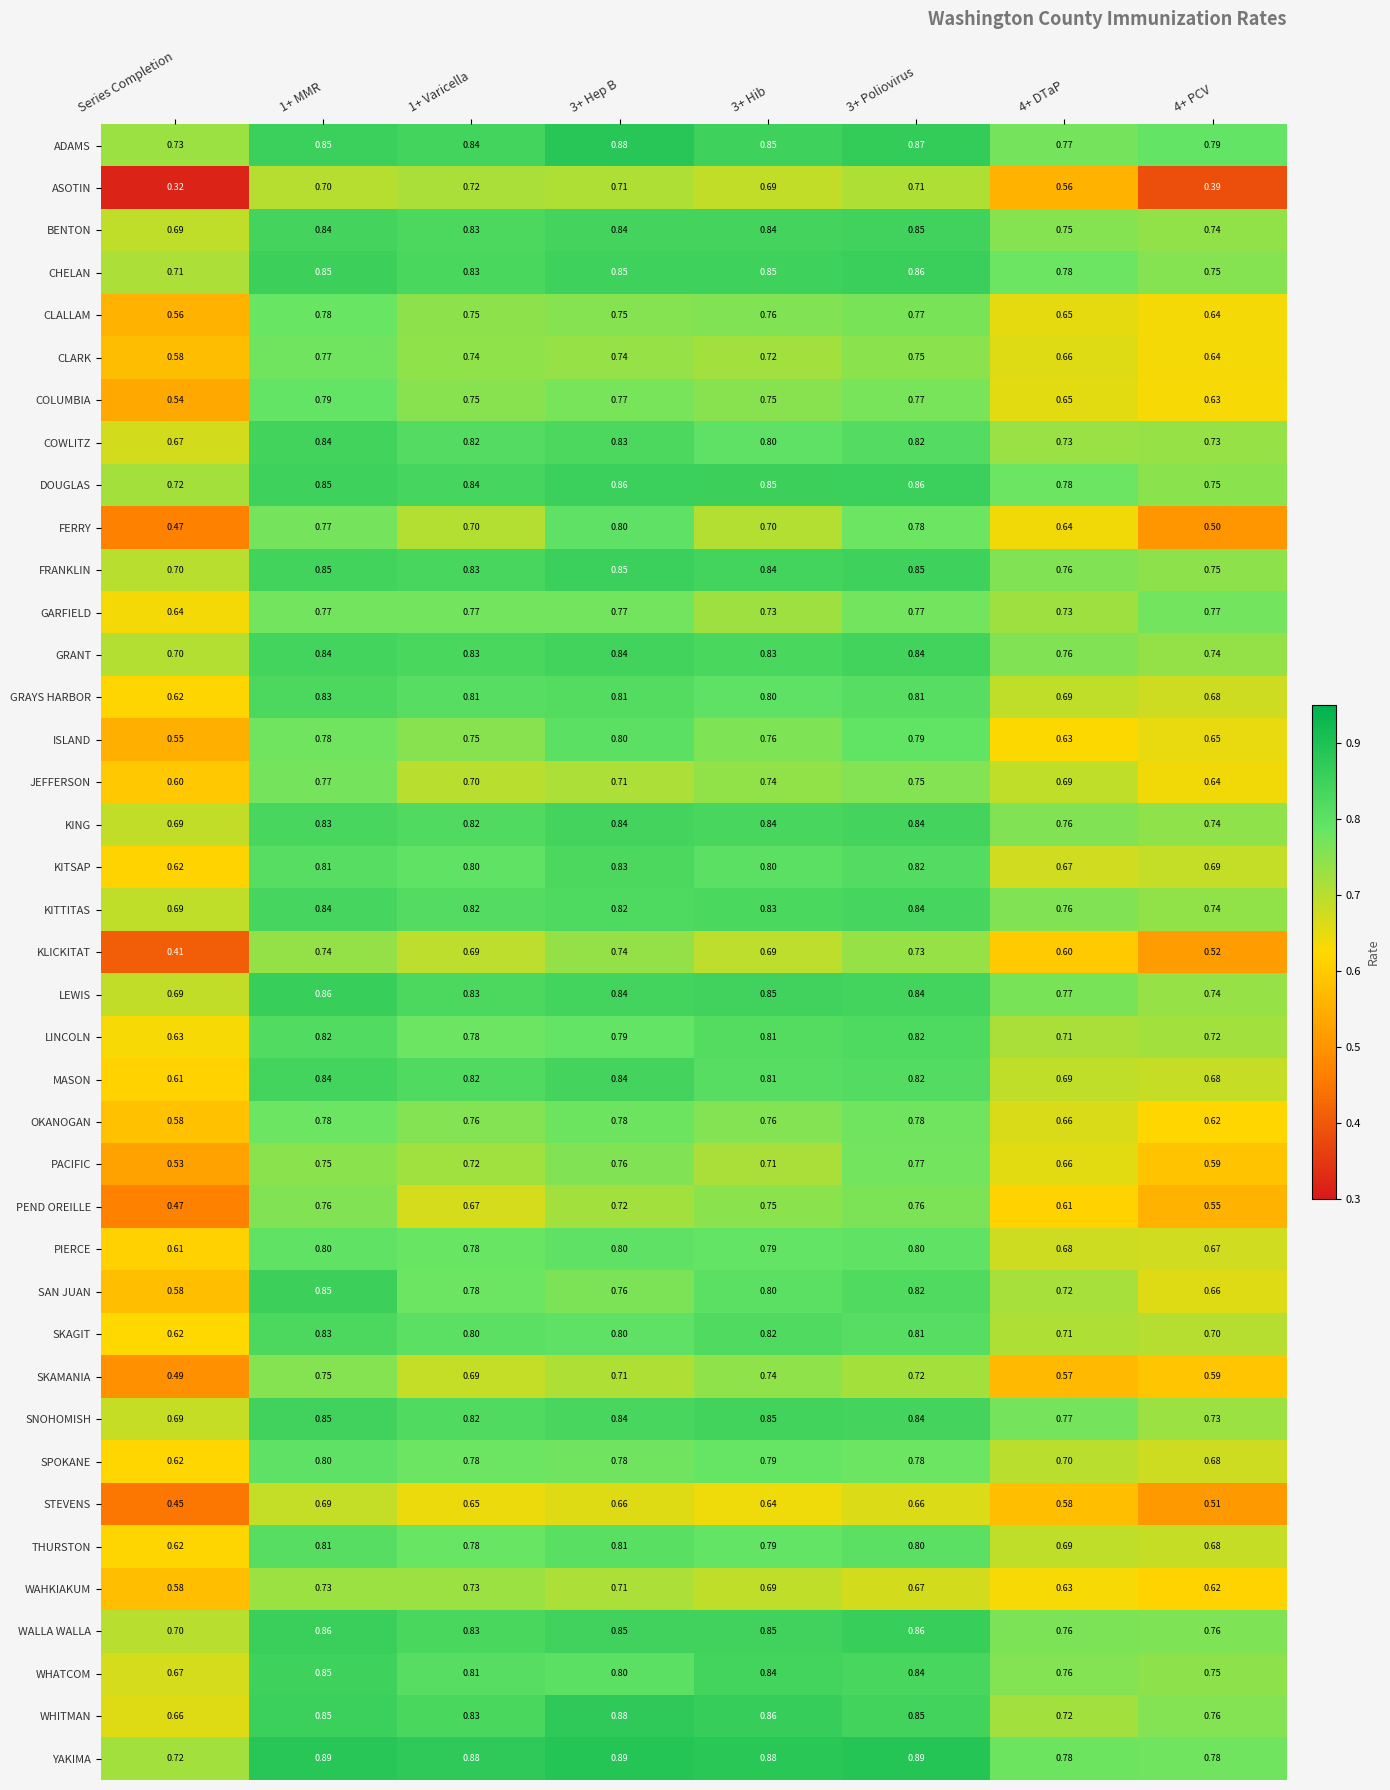

Between Series Completion and 1+ MMR, which series saw the biggest shift?

ASOTIN